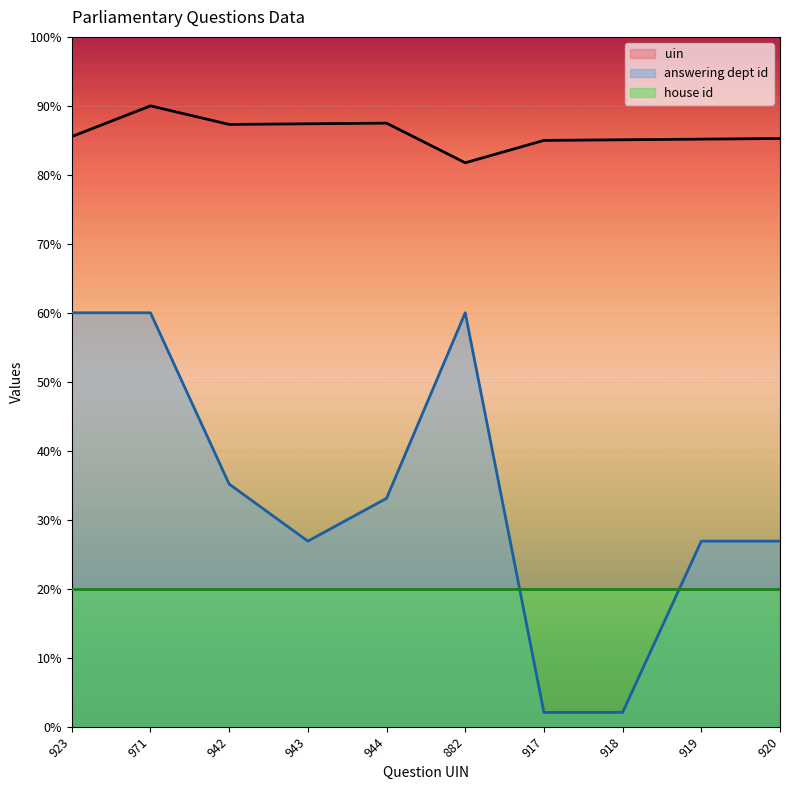

Does the chart display data point markers on the line(s)?

No